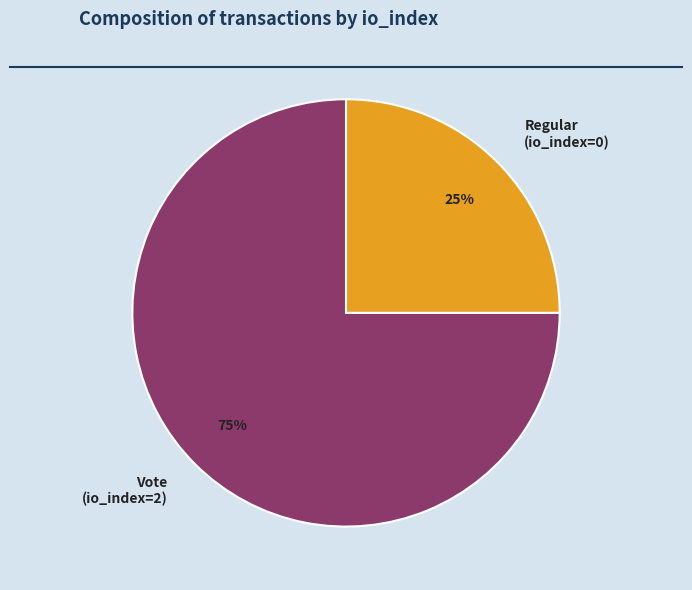

Between Regular (io_index=0) and Vote (io_index=2), which is larger?

Vote (io_index=2)